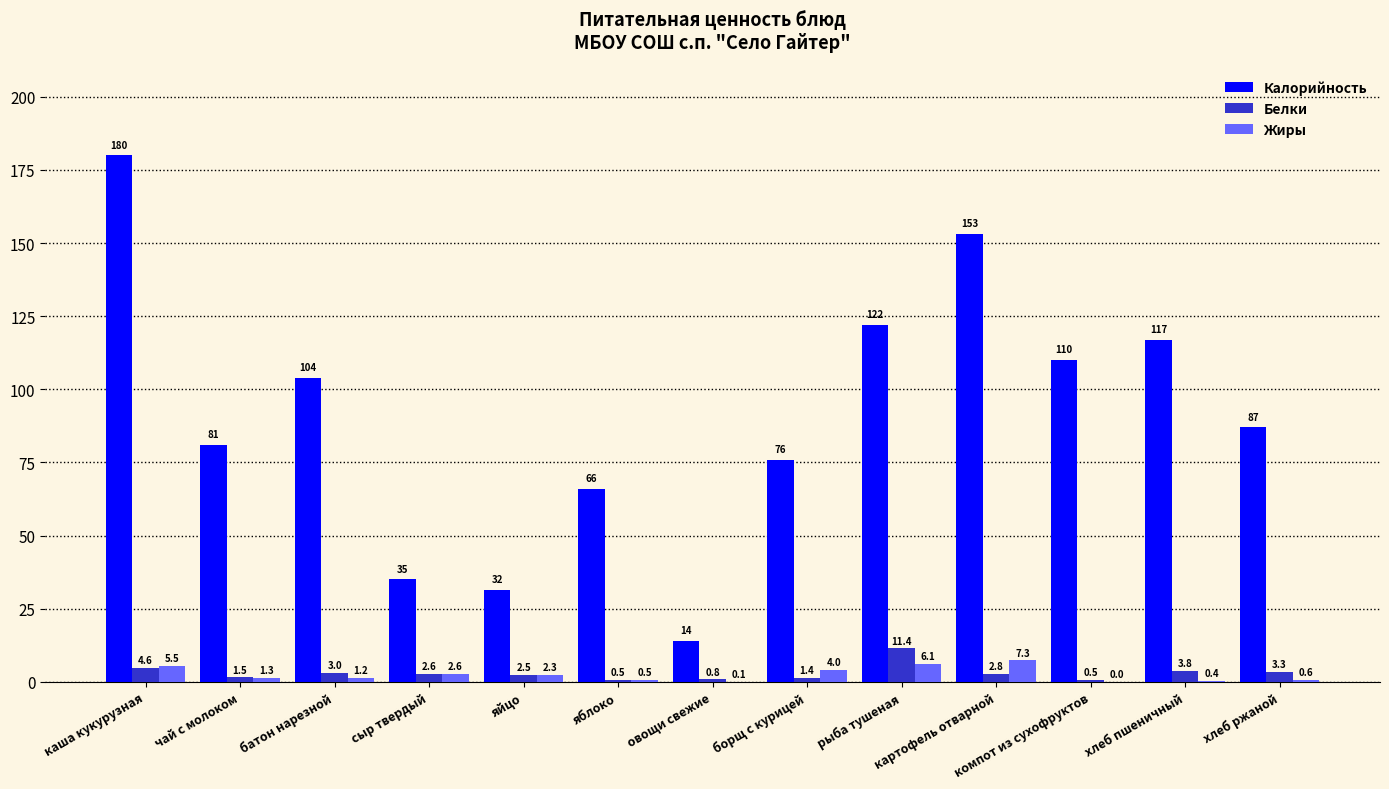

What is the sum of all Белки values?

38.7